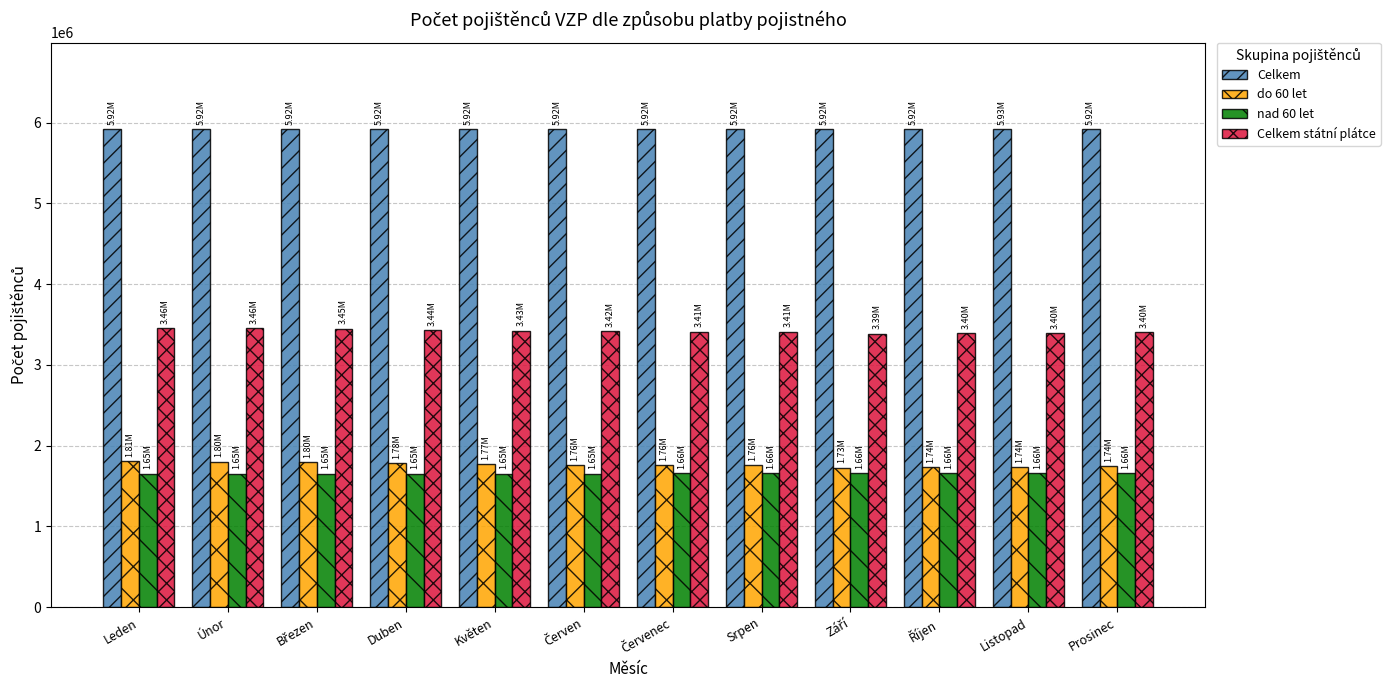

What is the sum of all Celkem státní plátce values?

41058409